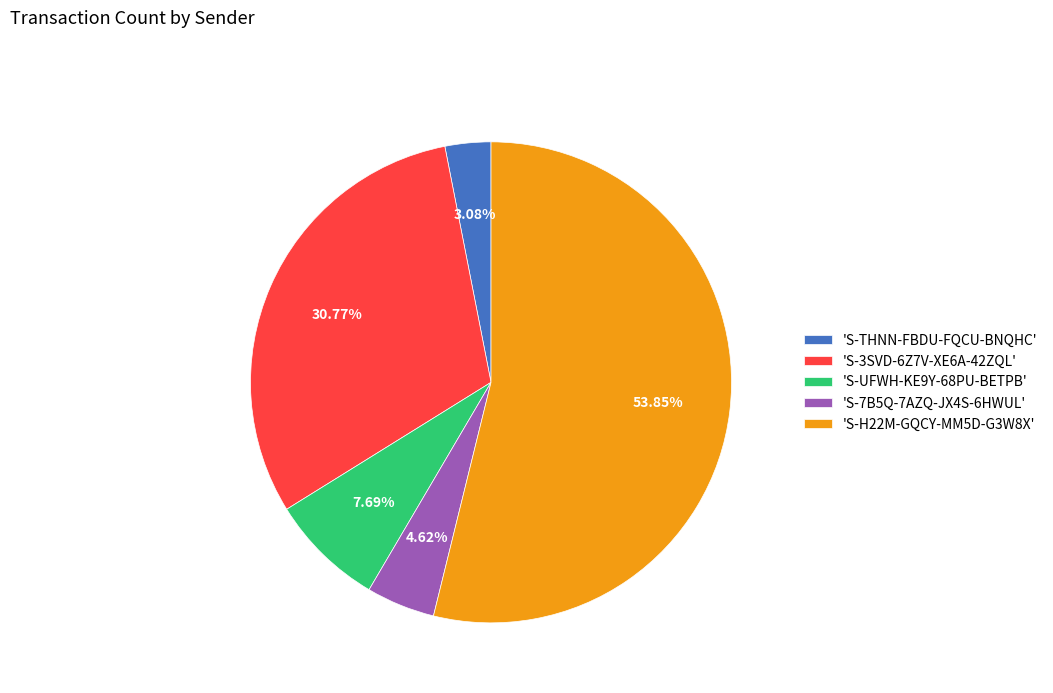

Which has a higher value, 'S-7B5Q-7AZQ-JX4S-6HWUL' or 'S-3SVD-6Z7V-XE6A-42ZQL'?

'S-3SVD-6Z7V-XE6A-42ZQL'